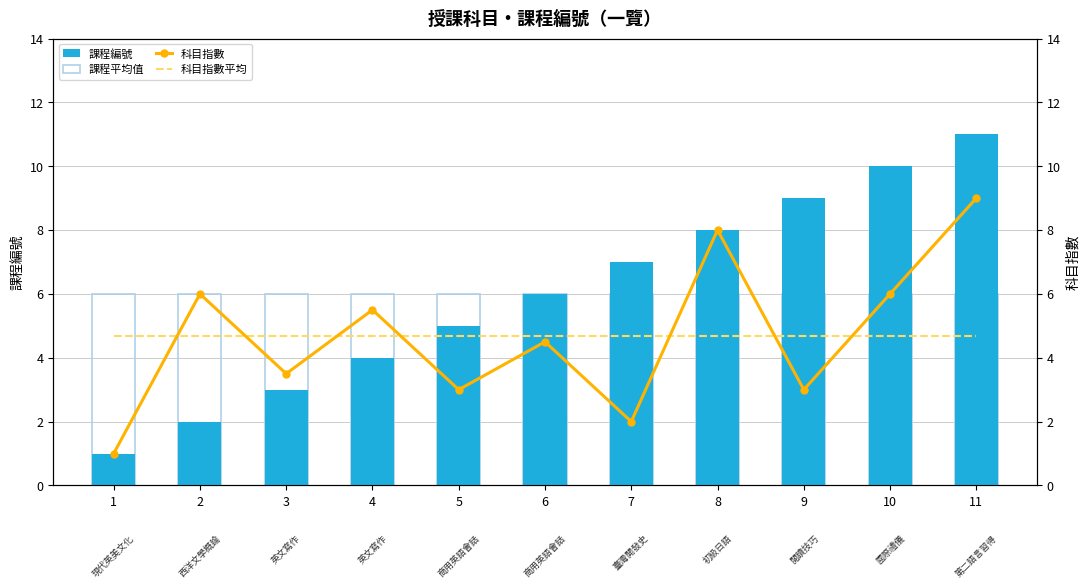

Reading left to right, extract all data points from this chart.

課程編號: 1=1.0	2=2.0	3=3.0	4=4.0	5=5.0	6=6.0	7=7.0	8=8.0	9=9.0	10=10.0	11=11.0
課程平均值: 1=6.0	2=6.0	3=6.0	4=6.0	5=6.0	6=6.0	7=6.0	8=6.0	9=6.0	10=6.0	11=6.0
科目指數: 1=1.0	2=6.0	3=3.5	4=5.5	5=3.0	6=4.5	7=2.0	8=8.0	9=3.0	10=6.0	11=9.0
科目指數平均: 1=4.7	2=4.7	3=4.7	4=4.7	5=4.7	6=4.7	7=4.7	8=4.7	9=4.7	10=4.7	11=4.7